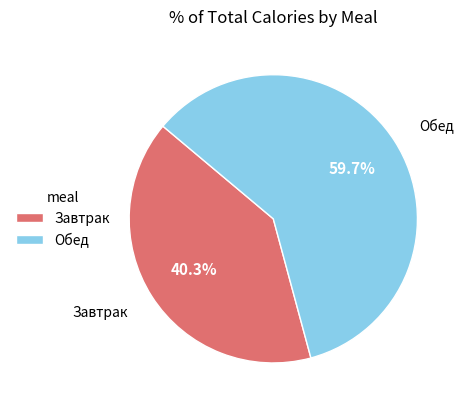

Is there any slice that represents more than half of the pie?

Yes